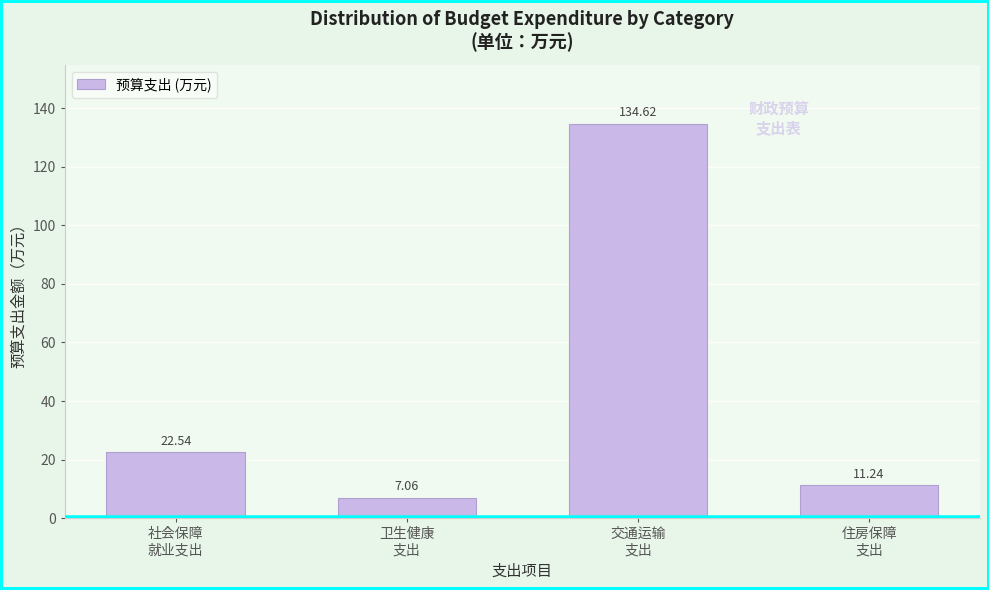

What is the sum of all values?

175.5